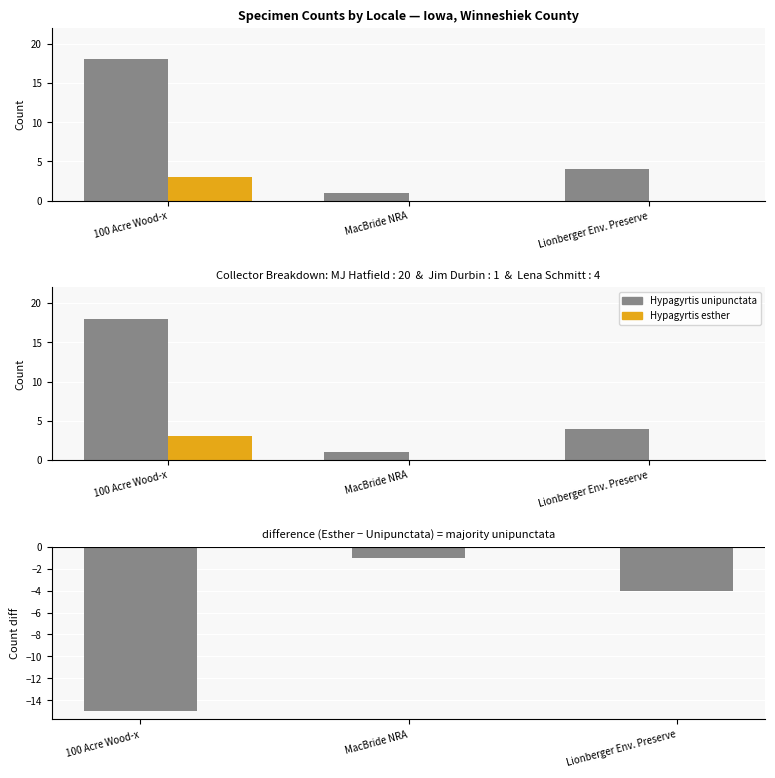

Which has a higher value, 100 Acre Wood-x or MacBride NRA?

100 Acre Wood-x